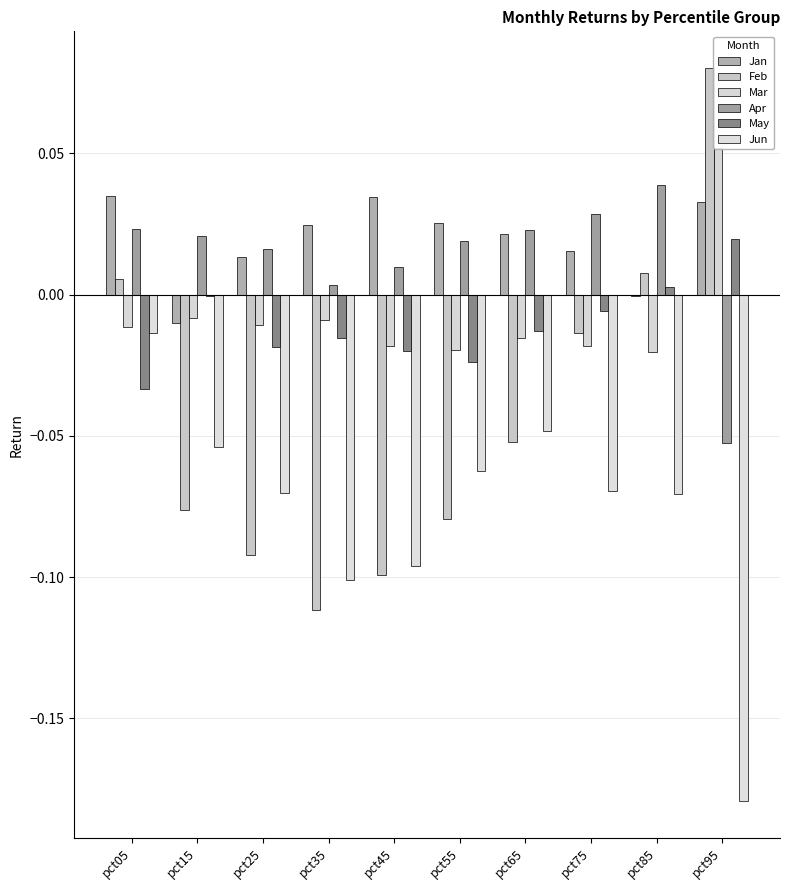

What is the smallest value displayed?

-0.2